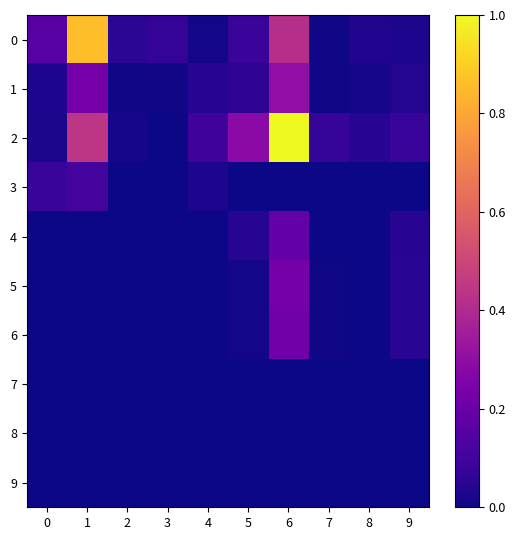

How many distinct data groups are displayed?

10